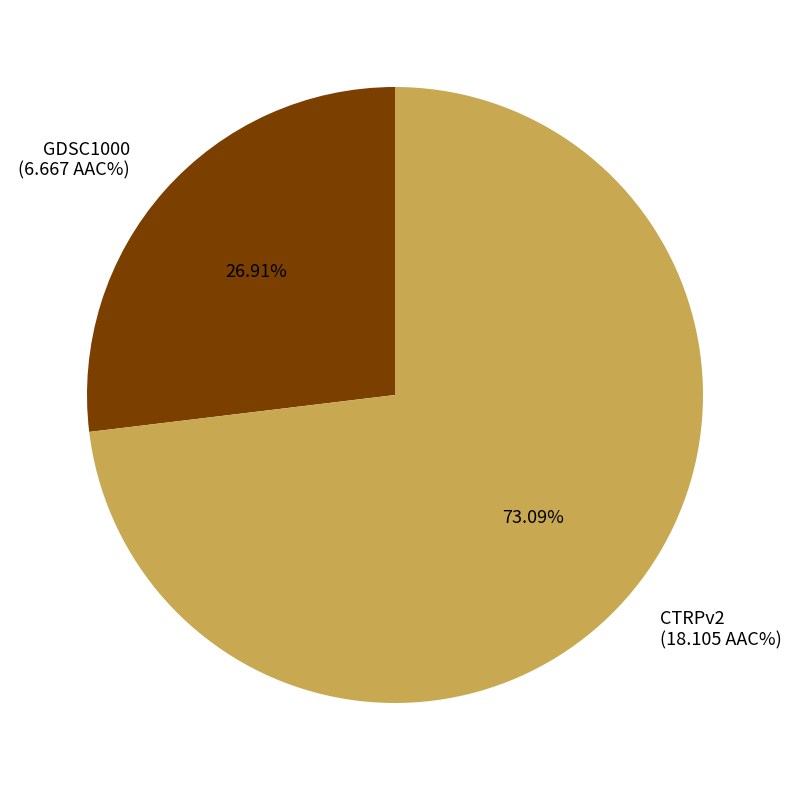

Does GDSC1000 account for over 50% of the chart?

No